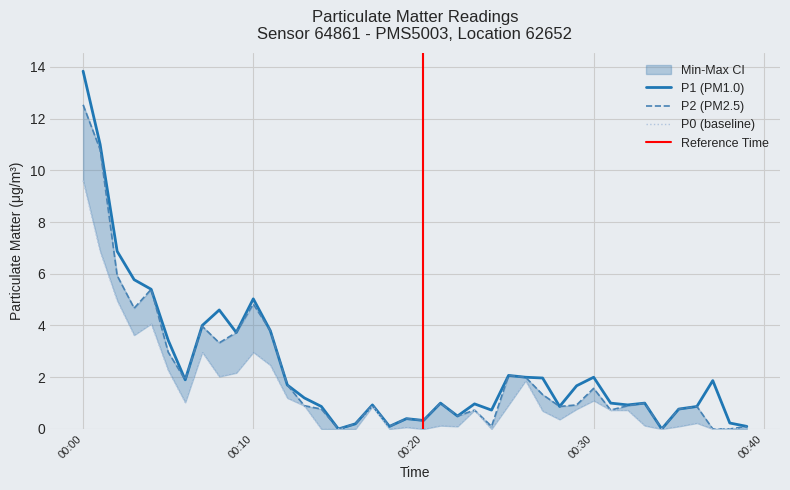

Does the chart display data point markers on the line(s)?

No